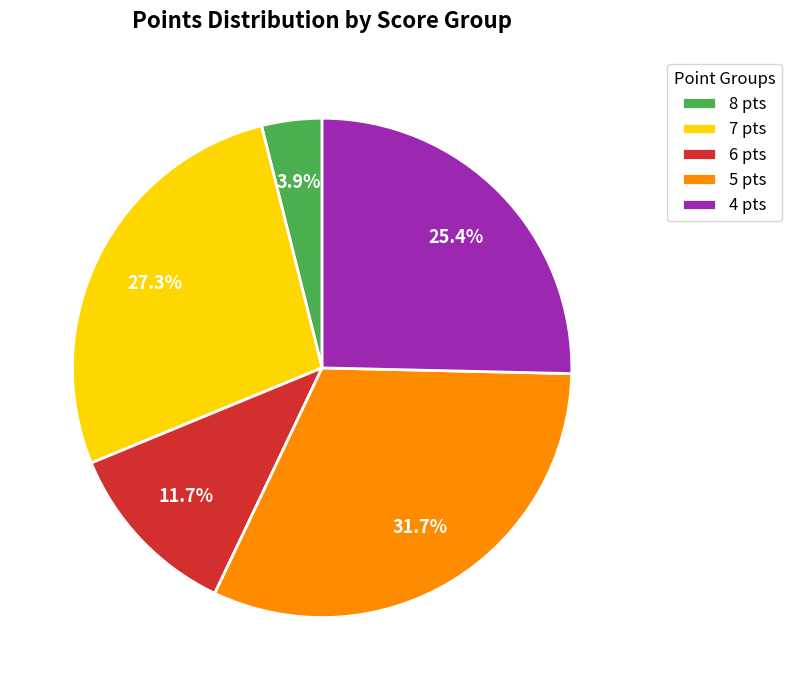

How many slices are in this pie chart?

5